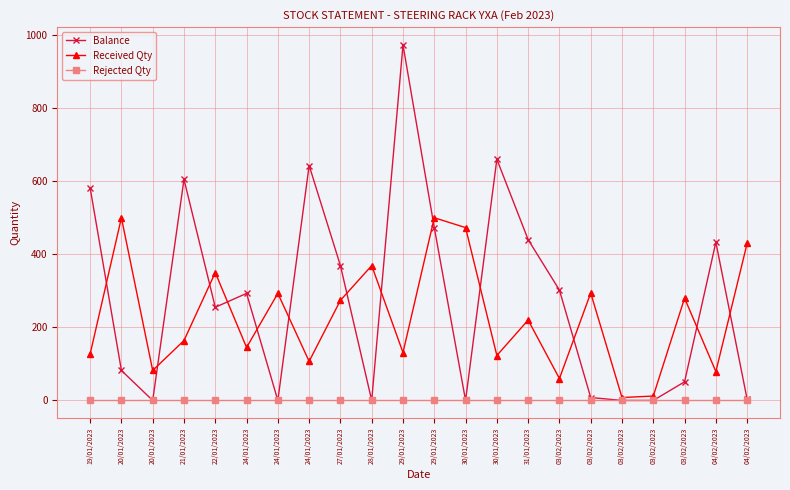

How many lines are shown in the chart?

3